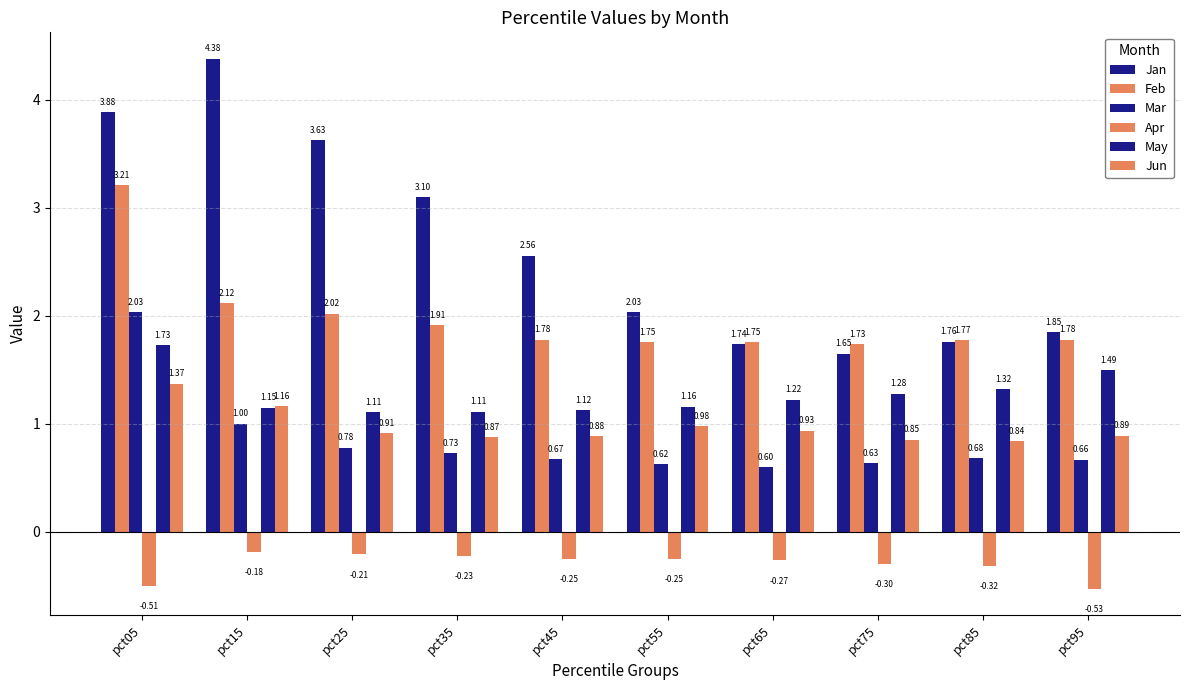

What is the spread (max minus min) of values at pct45?

2.8